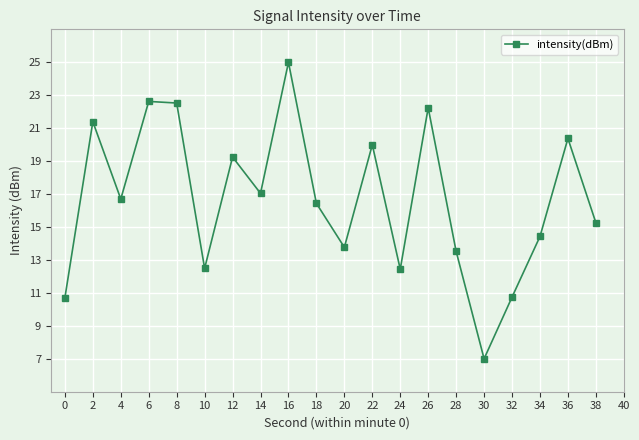

What is the difference between the maximum and second lowest values?

14.3